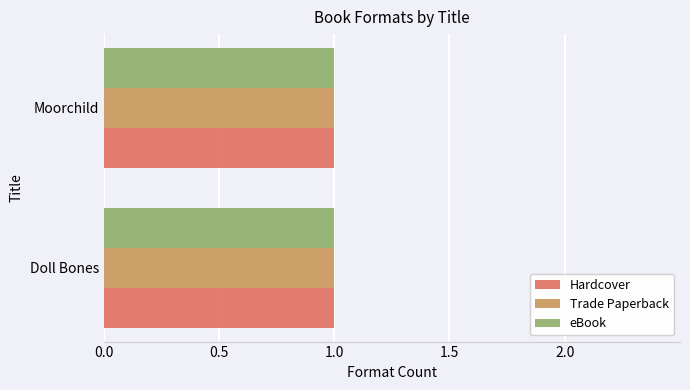

At which label does Trade Paperback reach its minimum?

Moorchild